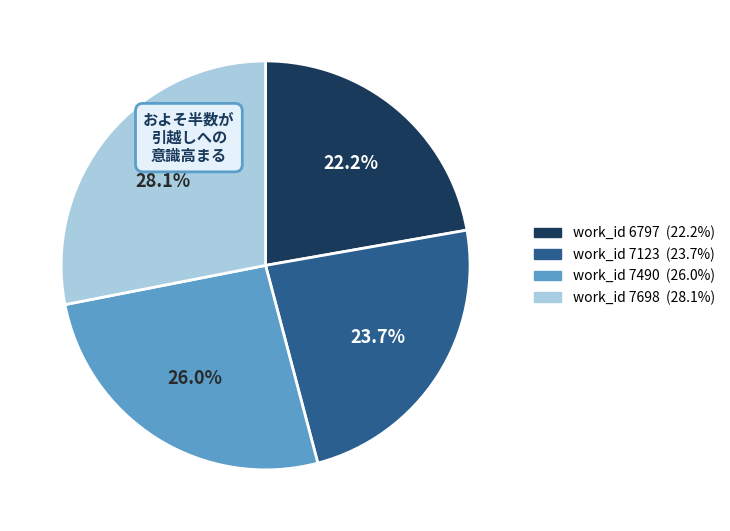

Does any single category account for the majority?

No